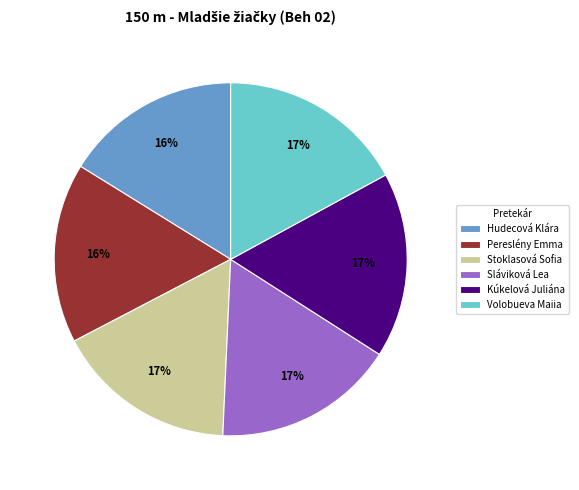

Combined, do Stoklasová Sofia and Sláviková Lea account for over 50%?

No